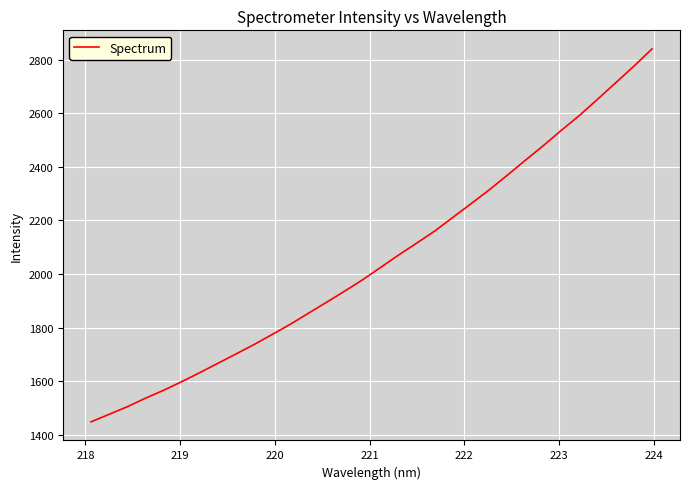

What is the minimum value shown in the chart?

1448.8